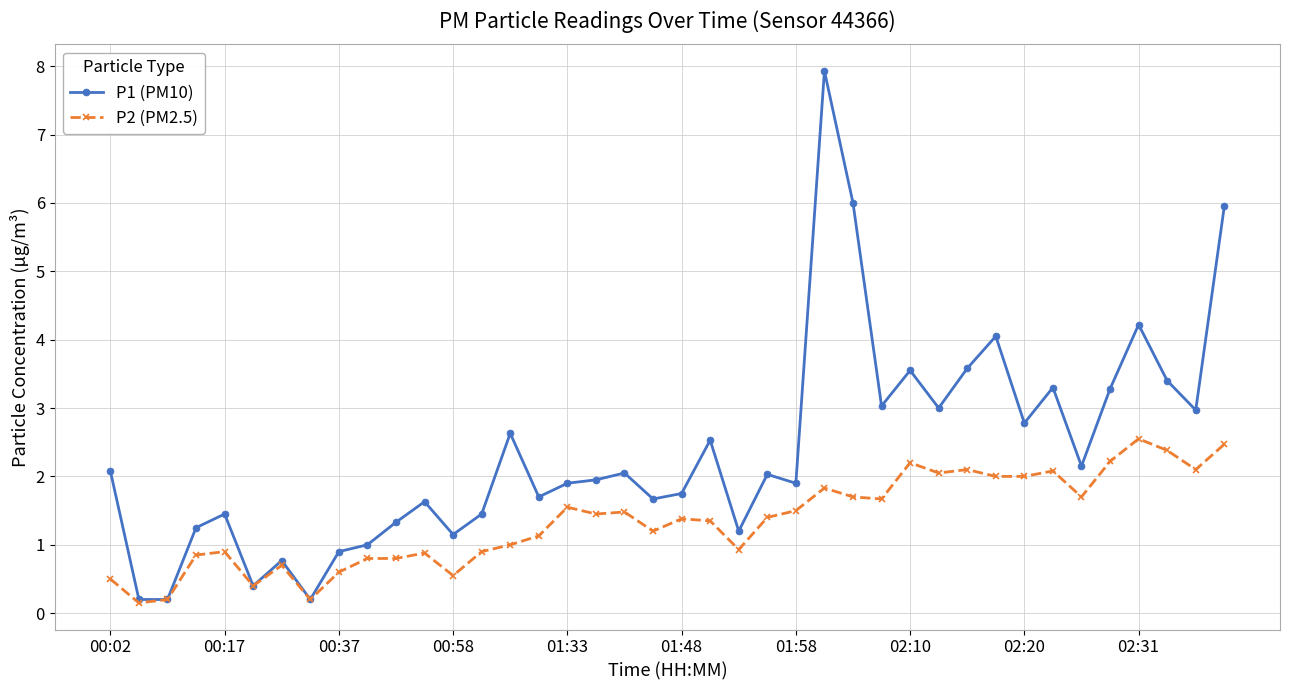

What is the value of the P2 (PM2.5) point at the 7th from the left?

0.7